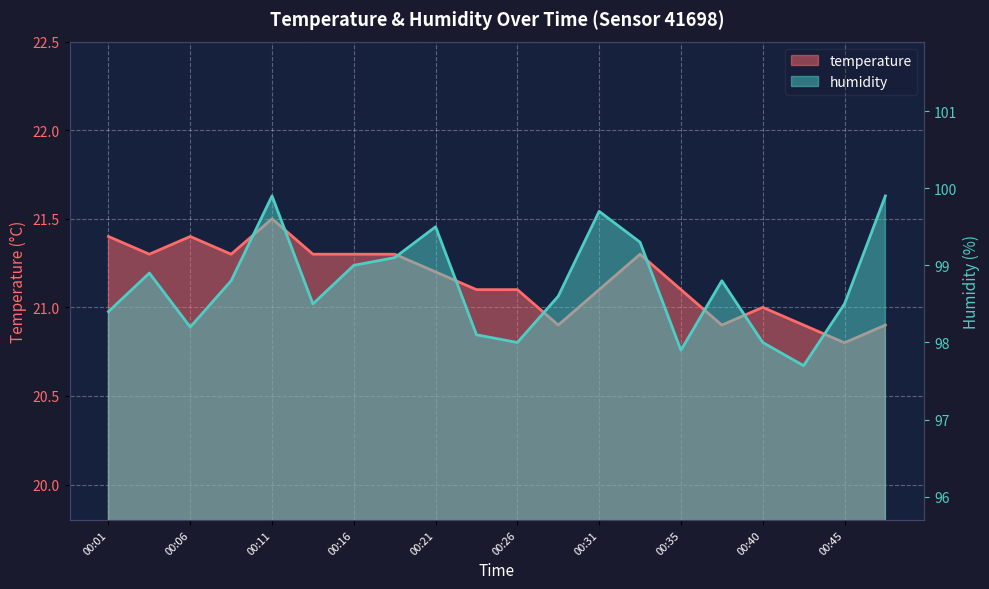

Which category has the lowest value across all series?

00:45